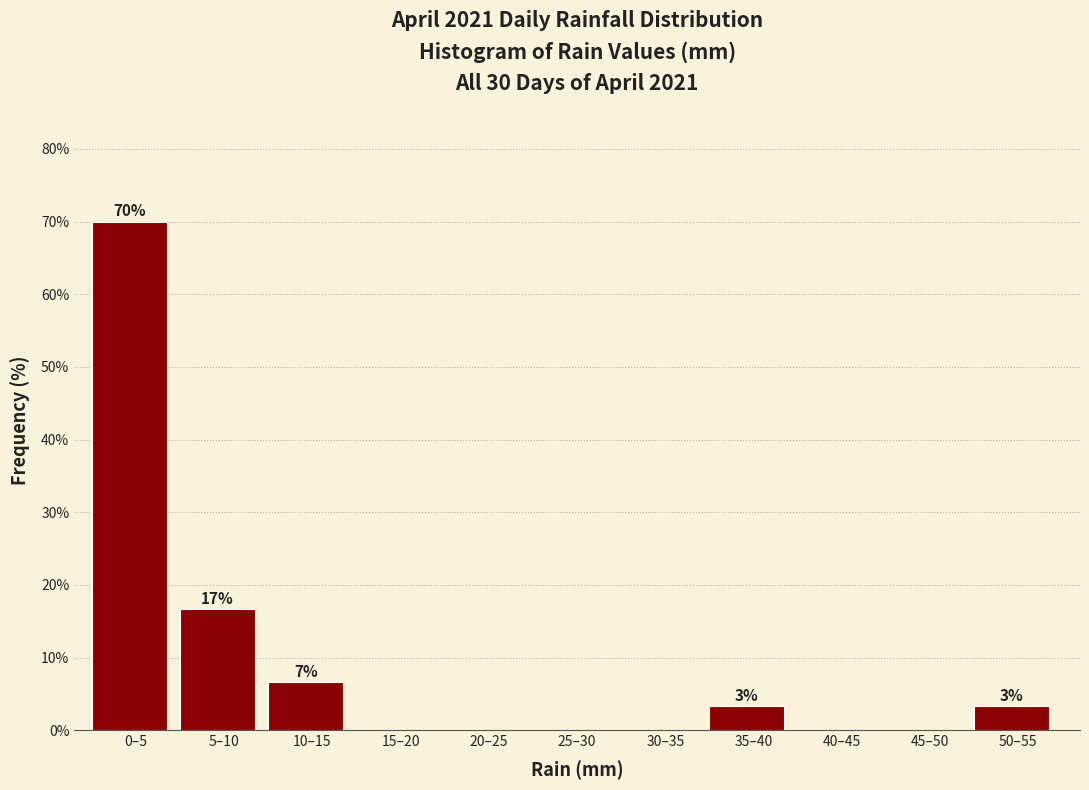

Reading left to right, list all the values displayed in this chart.

0–5=70.0	5–10=16.7	10–15=6.7	15–20=0.0	20–25=0.0	25–30=0.0	30–35=0.0	35–40=3.3	40–45=0.0	45–50=0.0	50–55=3.3